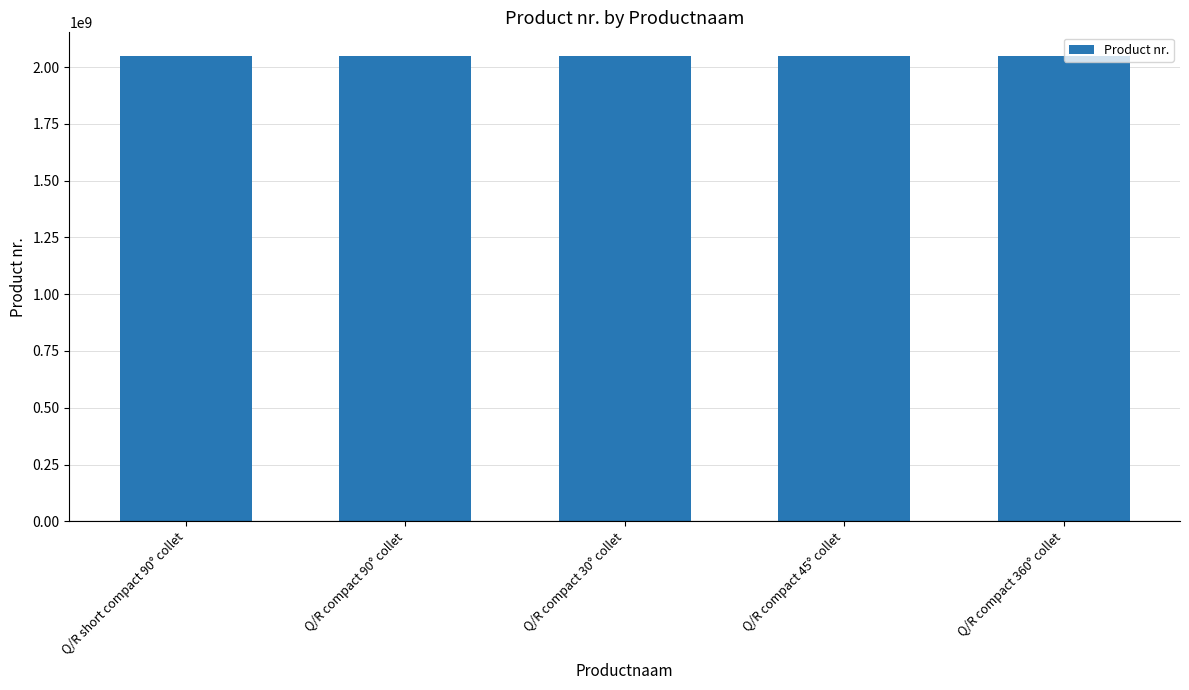

The chart shows a value of 2050503293 at Q/R compact 30° collet. True or false?

True